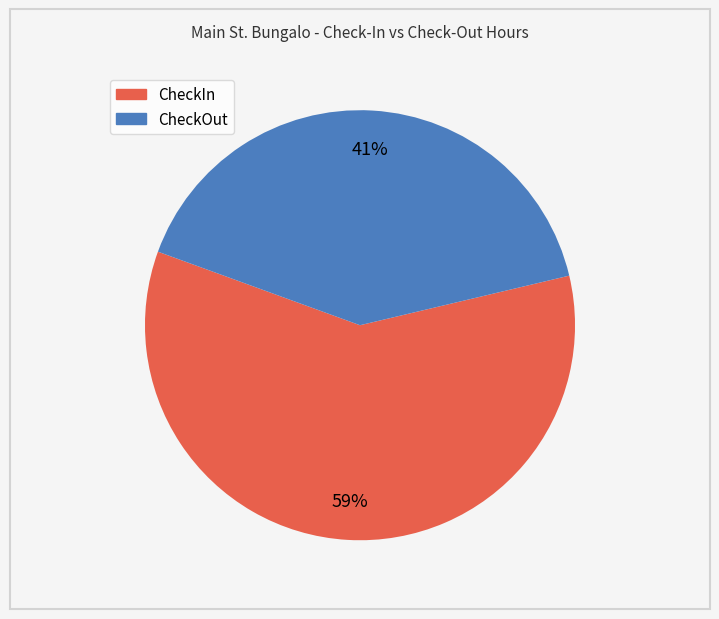

To the nearest percent, what is the combined percentage of CheckIn and CheckOut?

100%